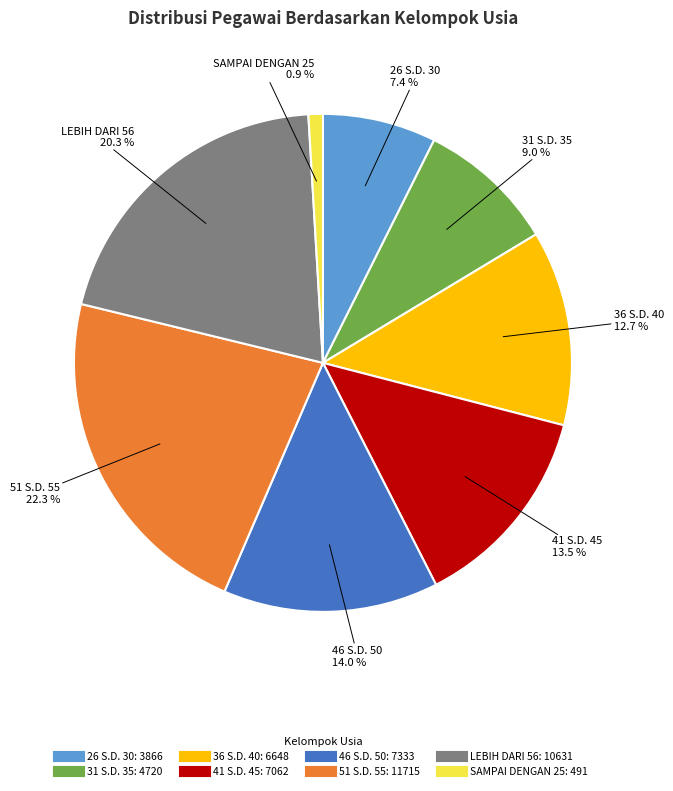

Rank the categories by value from lowest to highest.

SAMPAI DENGAN 25, 26 S.D. 30, 31 S.D. 35, 36 S.D. 40, 41 S.D. 45, 46 S.D. 50, LEBIH DARI 56, 51 S.D. 55